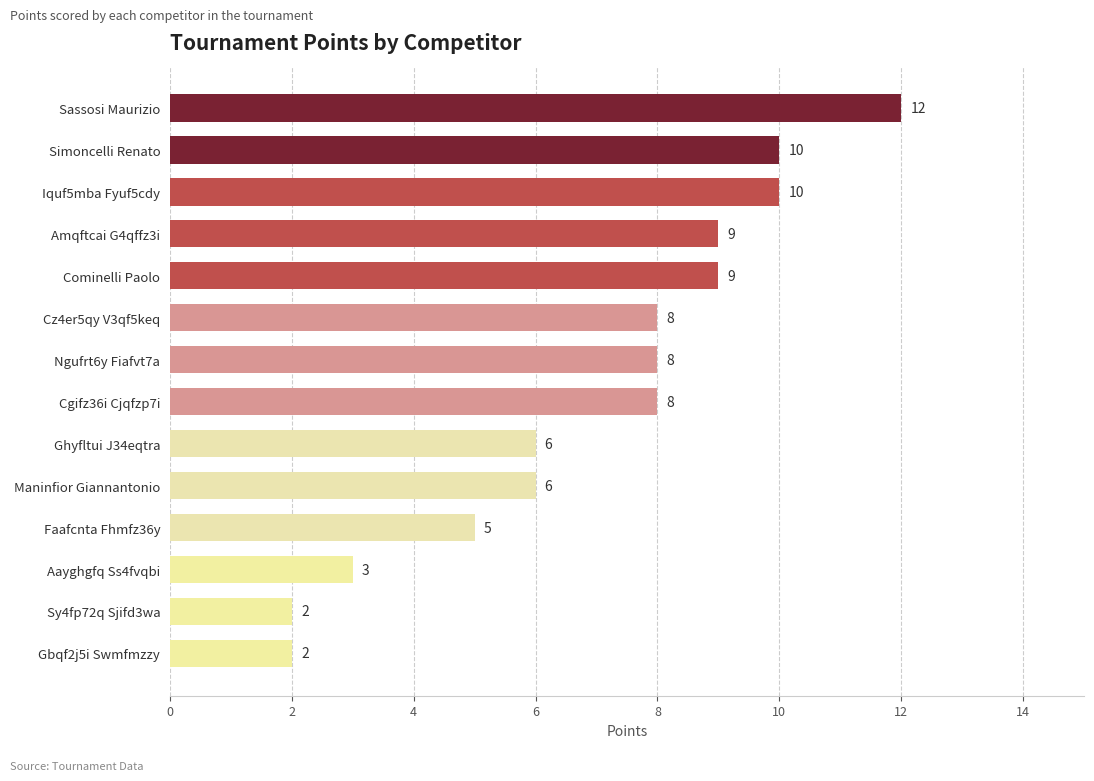

How many distinct data groups are displayed?

1